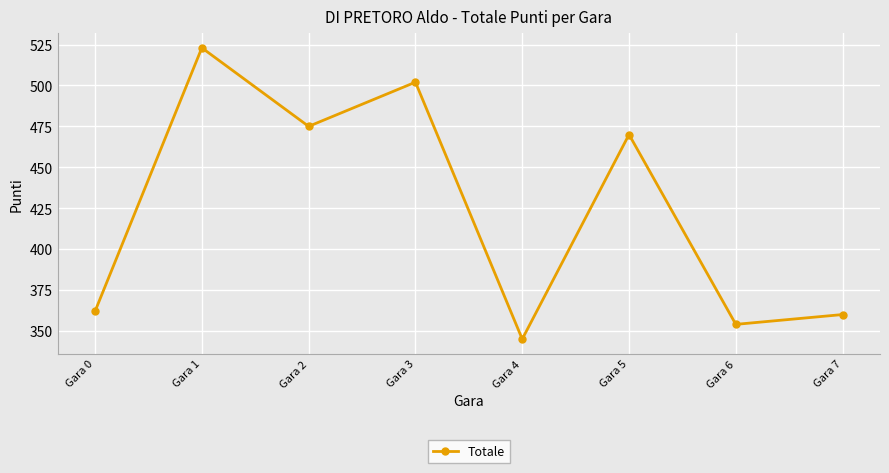

Which category has the lowest value across all series?

Gara 4